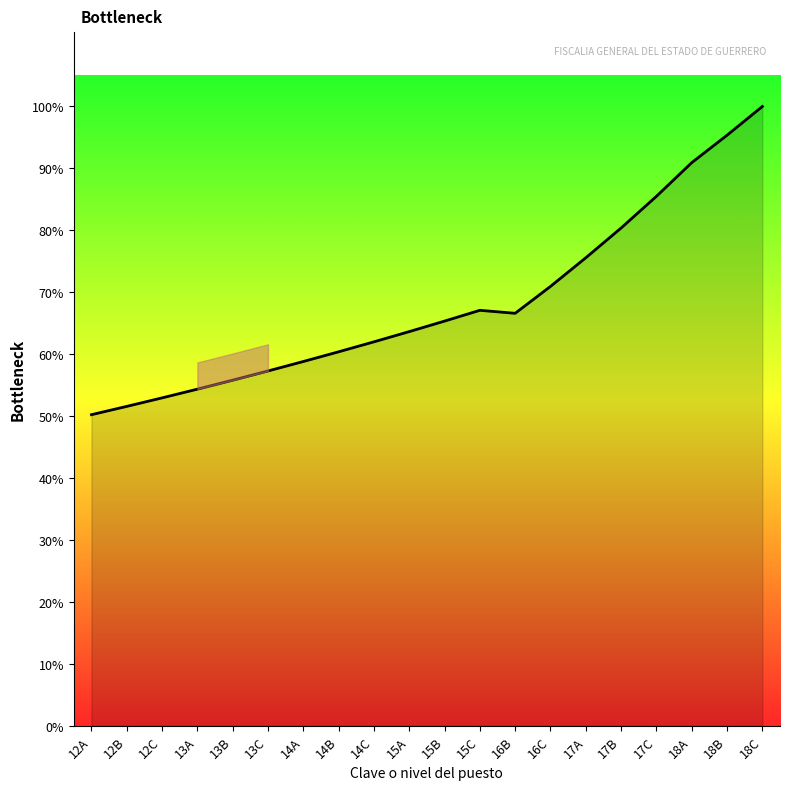

Is this an area chart (filled region under the line)?

Yes